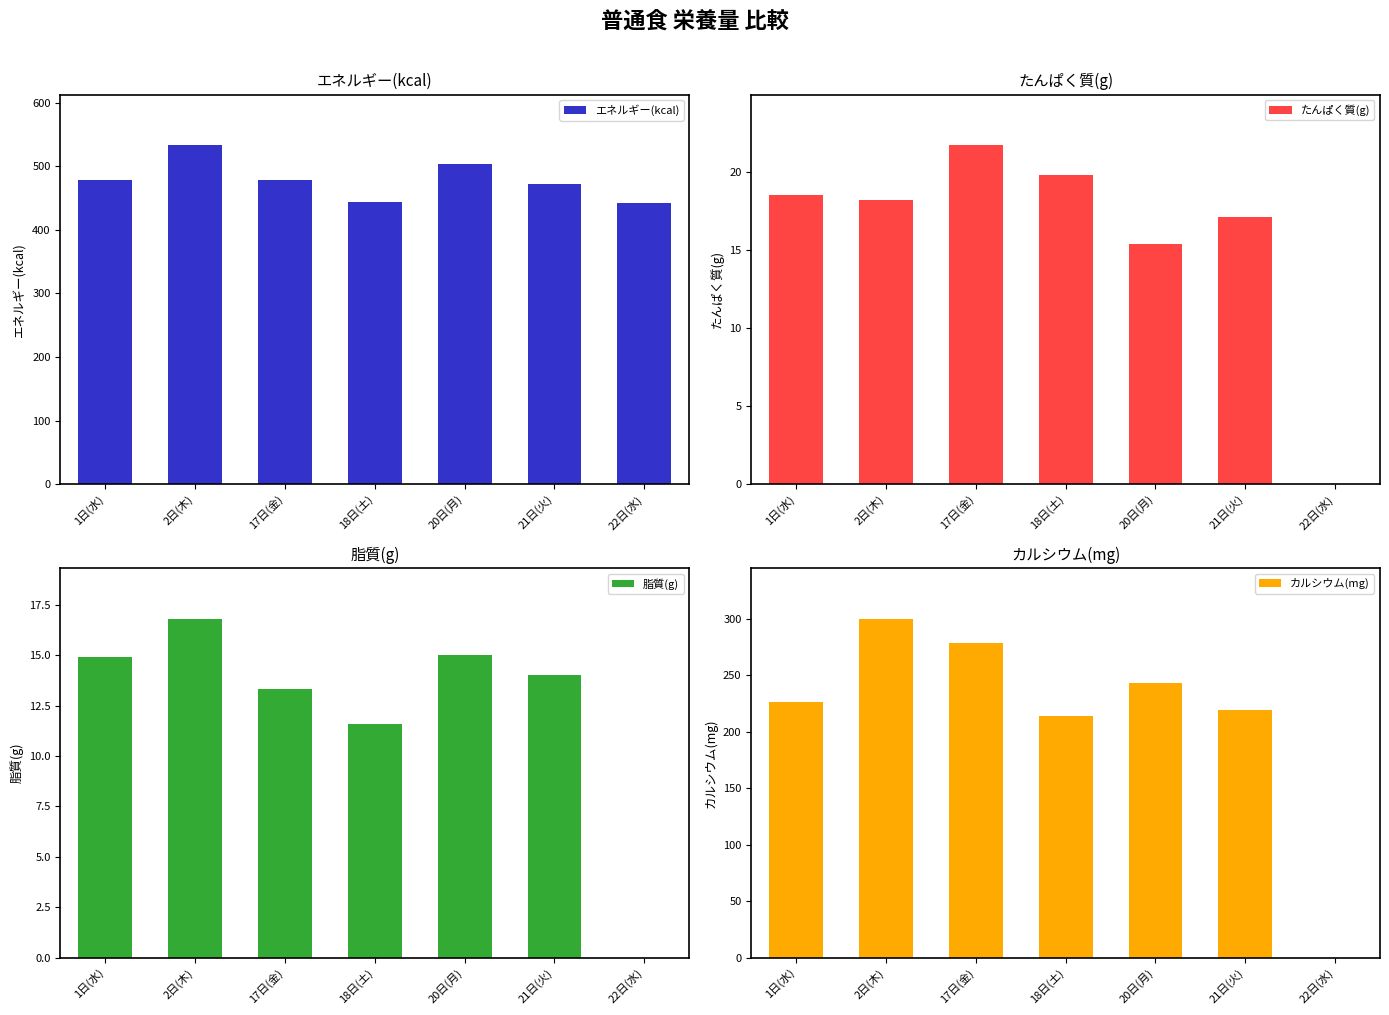

Rank the categories by エネルギー(kcal) value from lowest to highest.

22日(水), 18日(土), 21日(火), 1日(水), 17日(金), 20日(月), 2日(木)